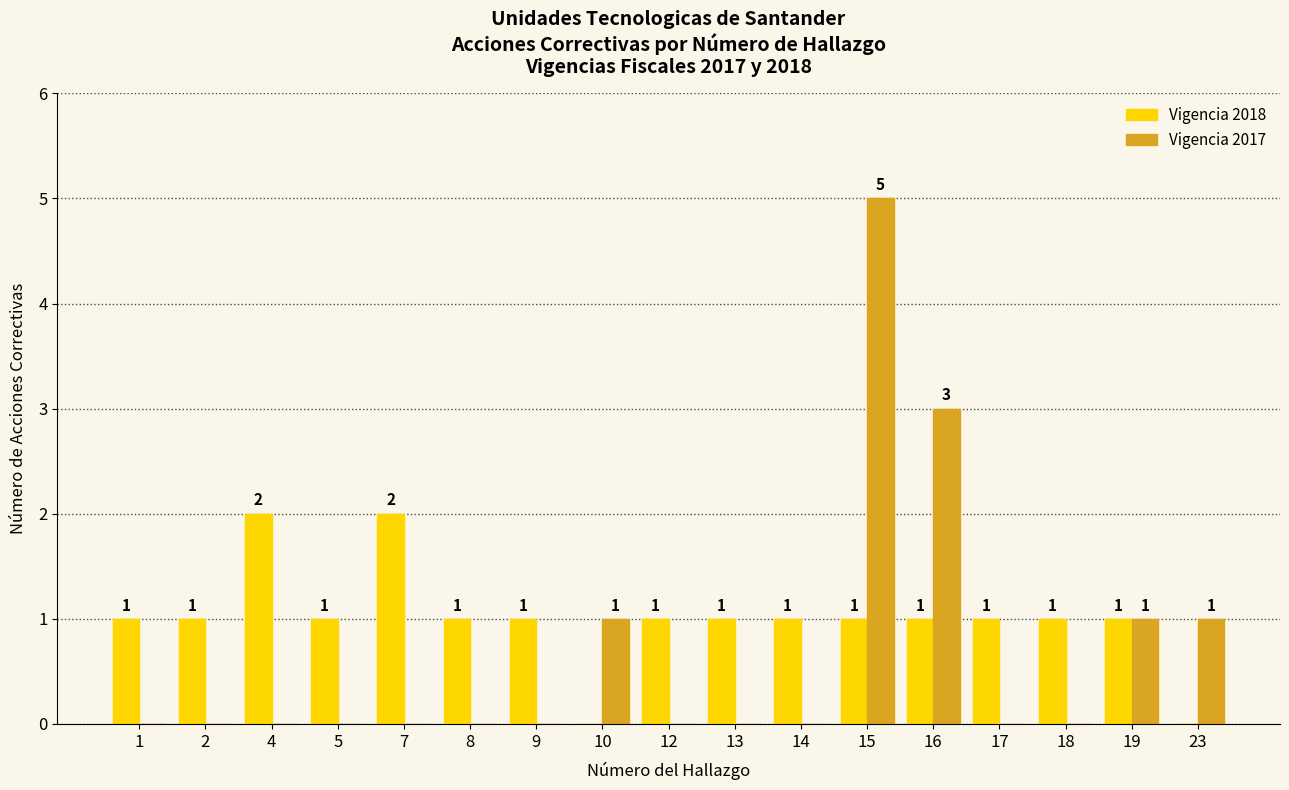

What is the maximum value shown in the chart?

5